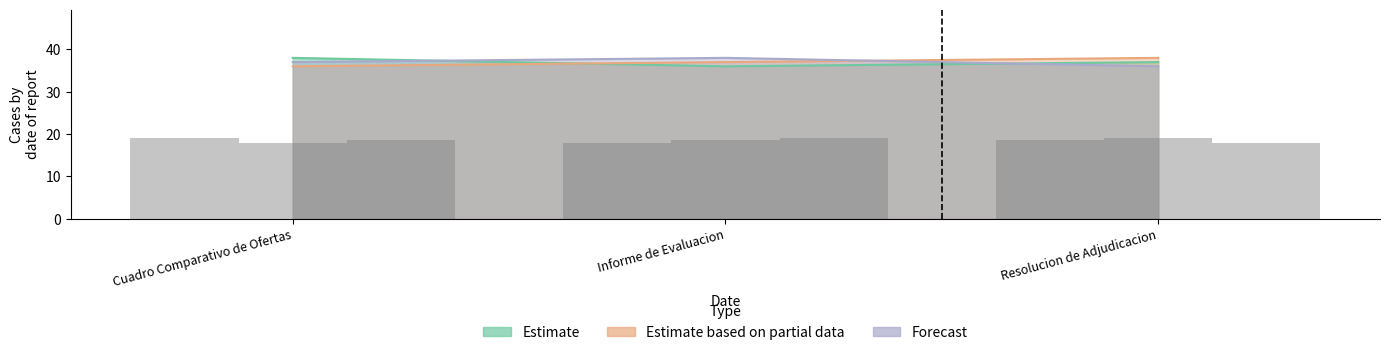

What position from the left is Resolucion de Adjudicacion?

3